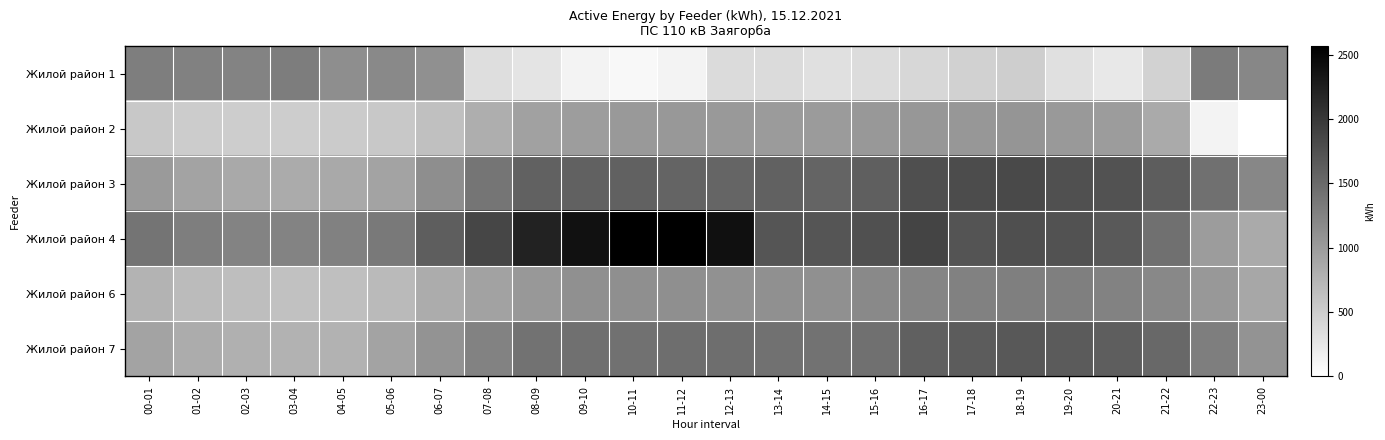

Which series has the largest total across all categories?

Жилой район 4